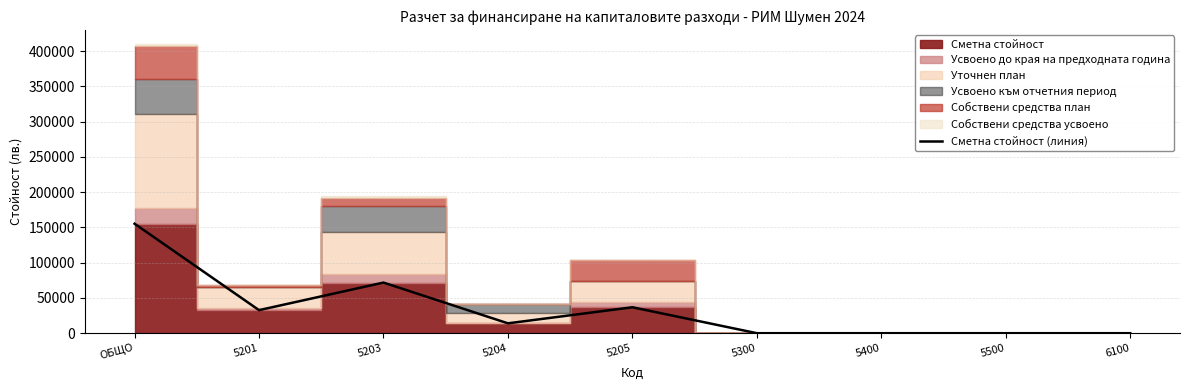

What is the change in value from 5201 to 5300?

-32708